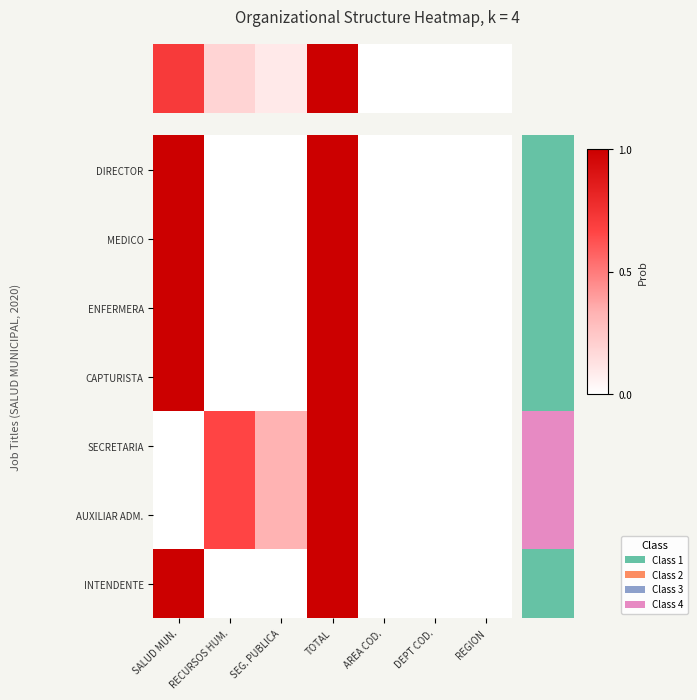

At which category is the sum across all series the highest?

TOTAL